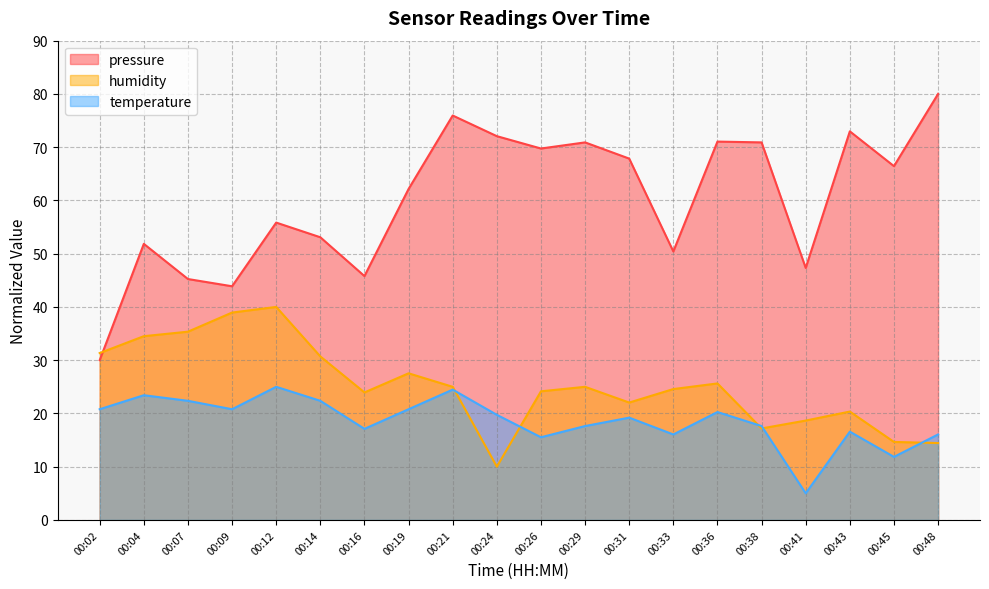

Rank the series at 00:19 from lowest to highest value.

temperature, humidity, pressure